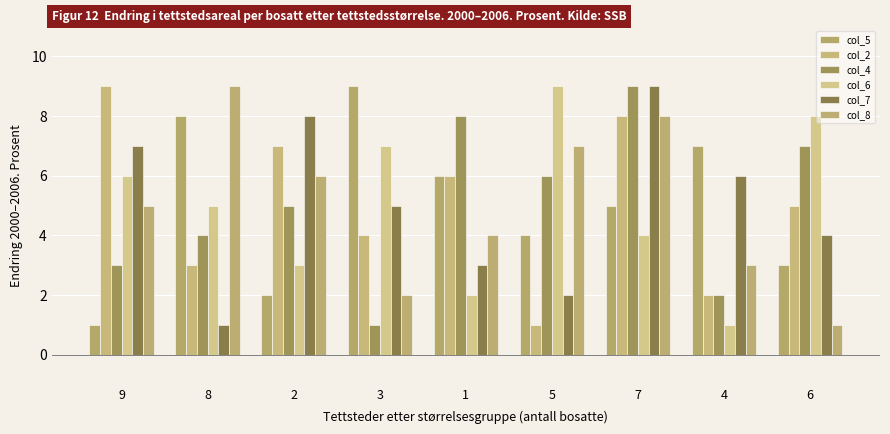

What is the difference between the second highest and minimum values in the col_2 series?

7